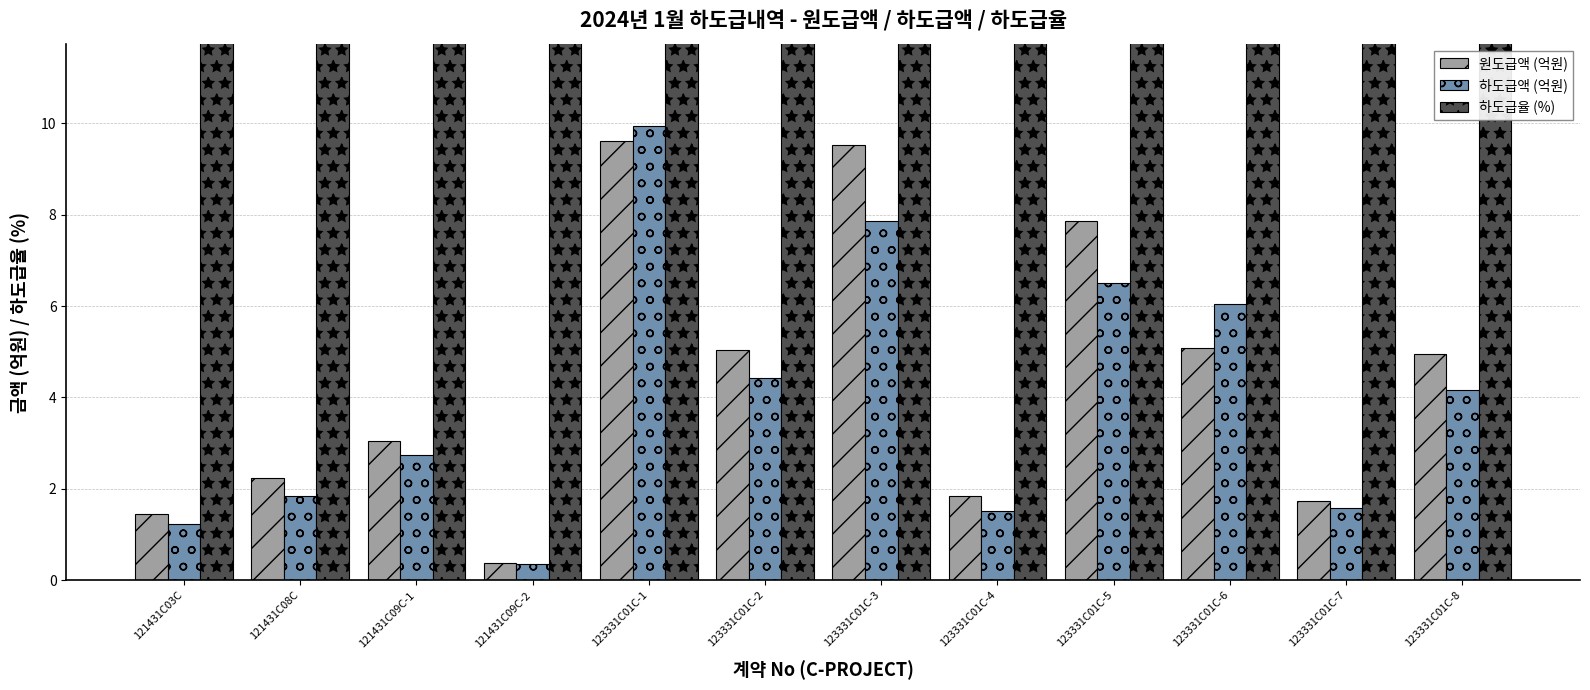

What is the minimum value shown in the chart?

0.4